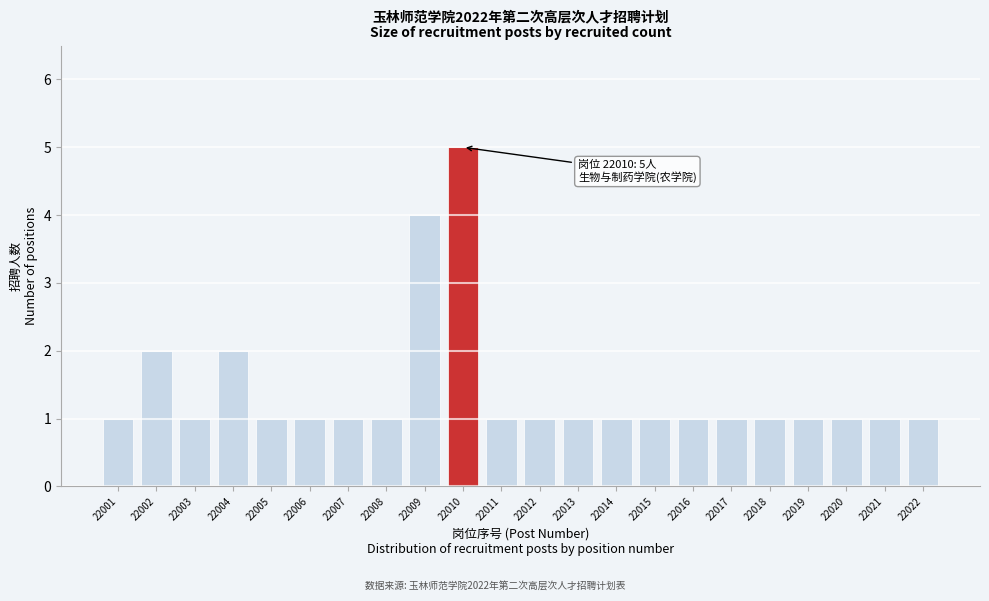

Reading left to right, list all the values displayed in this chart.

22001=1	22002=2	22003=1	22004=2	22005=1	22006=1	22007=1	22008=1	22009=4	22010=5	22011=1	22012=1	22013=1	22014=1	22015=1	22016=1	22017=1	22018=1	22019=1	22020=1	22021=1	22022=1